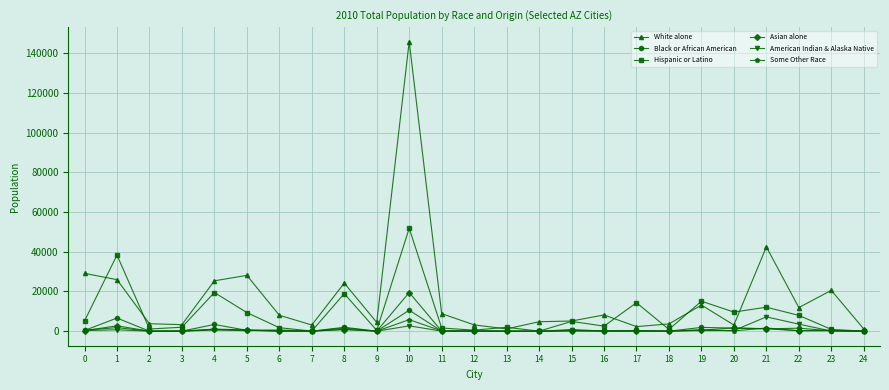

How many categories are shown in the chart?

25